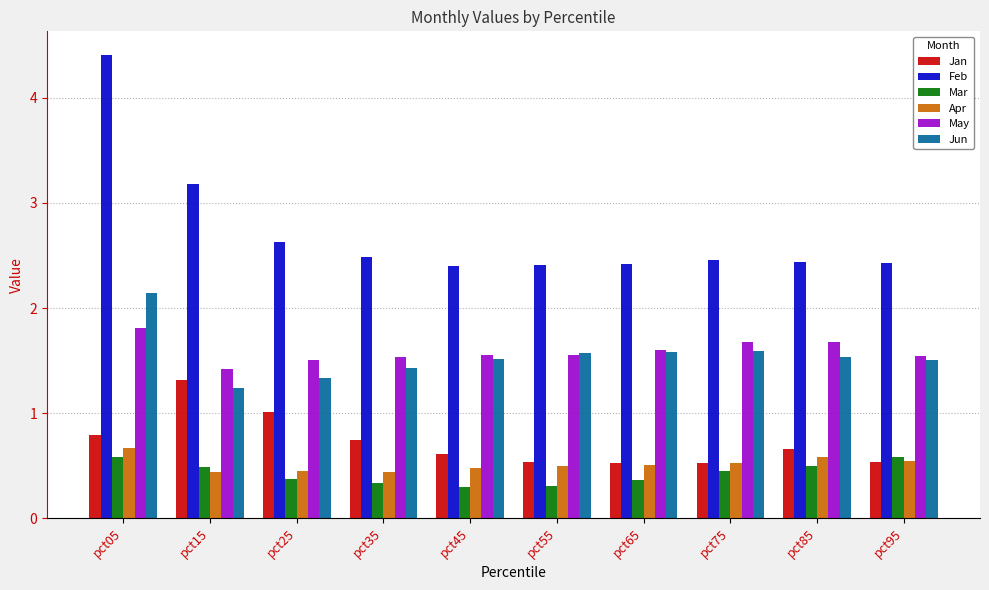

What is the difference between the maximum and minimum values in the Mar series?

0.3